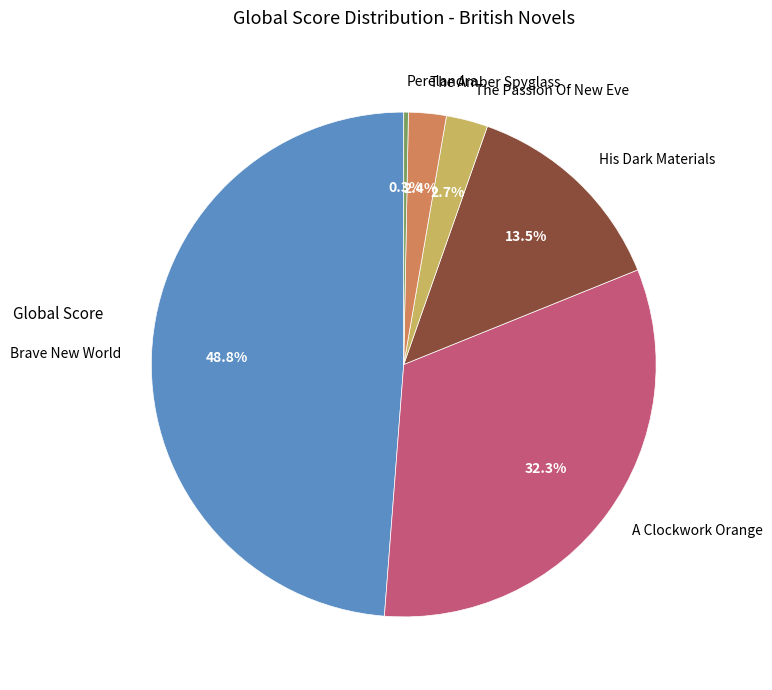

To the nearest percent, what is the combined percentage of The Passion Of New Eve and His Dark Materials?

16%